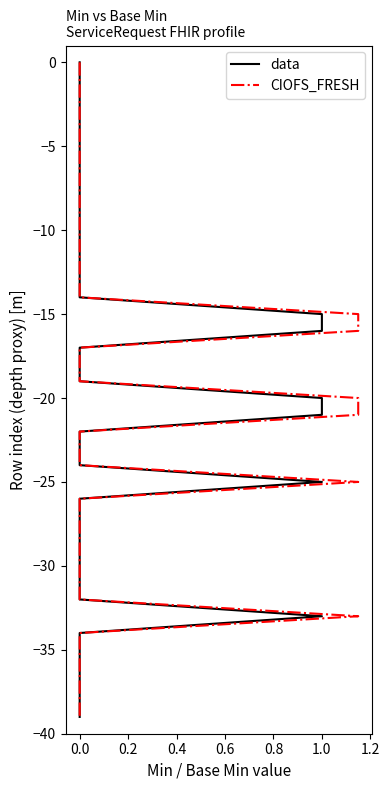

Rank the series by their maximum value, from lowest to highest.

data, CIOFS_FRESH